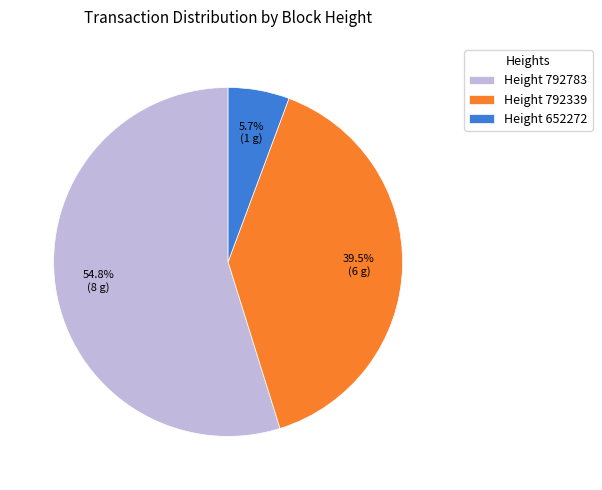

How many segments does this pie chart have?

3